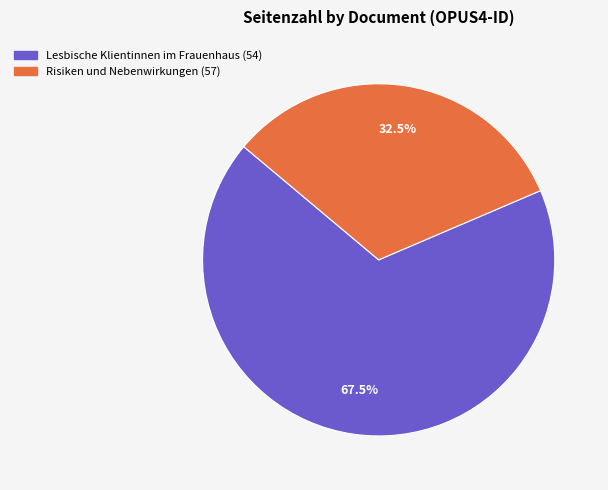

Between Lesbische Klientinnen im Frauenhaus (54) and Risiken und Nebenwirkungen (57), which is larger?

Lesbische Klientinnen im Frauenhaus (54)